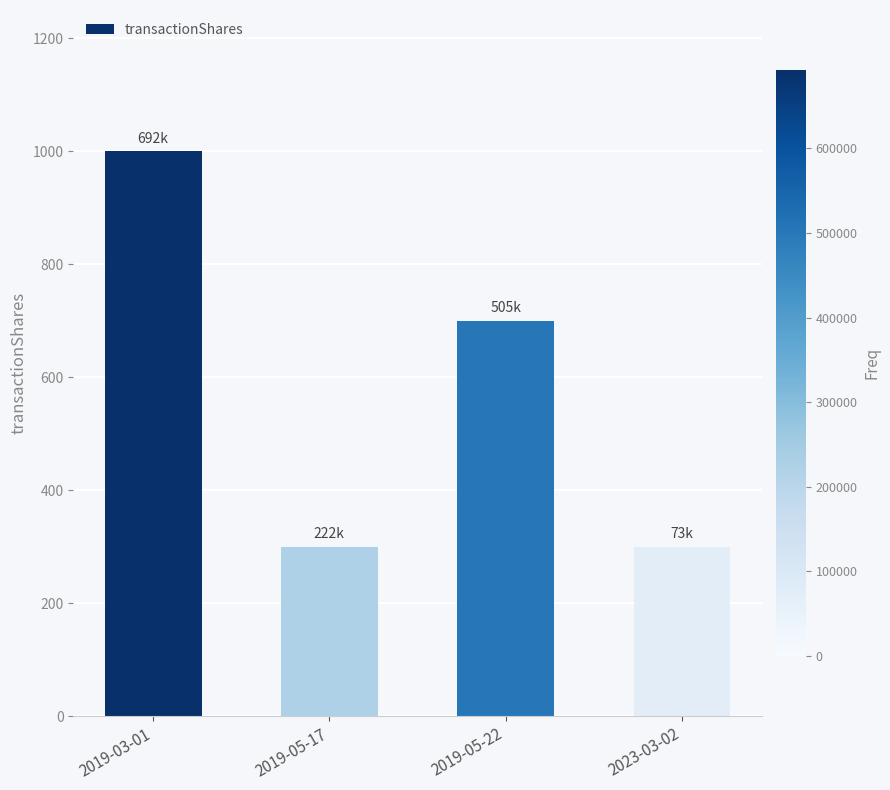

What is the label of the 2nd bar from the right?

2019-05-22